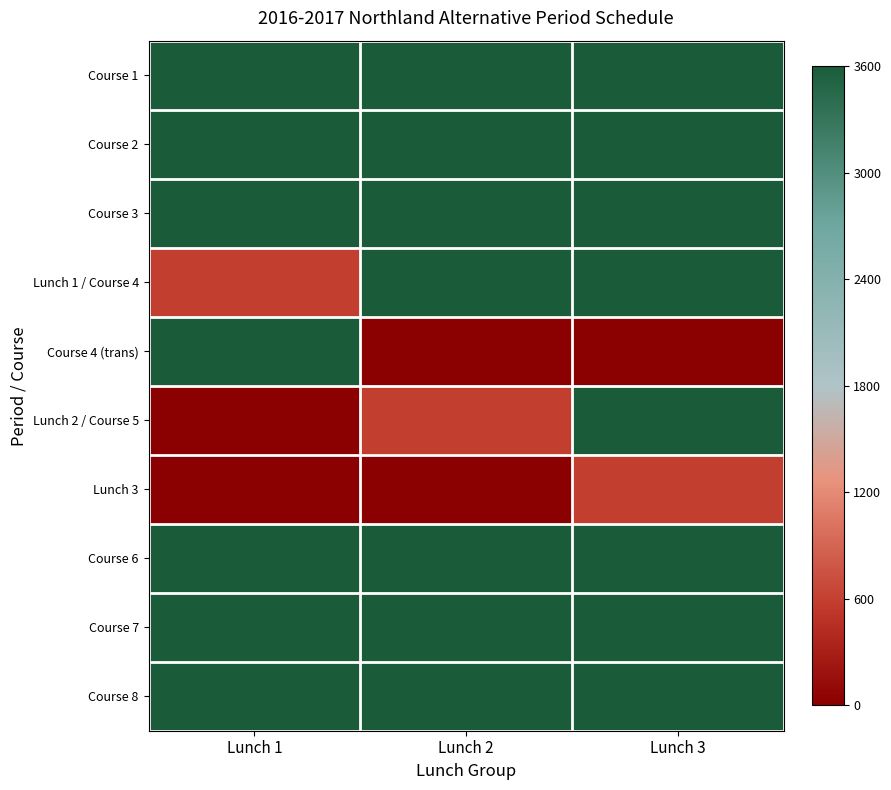

Count the number of categories in the chart.

3